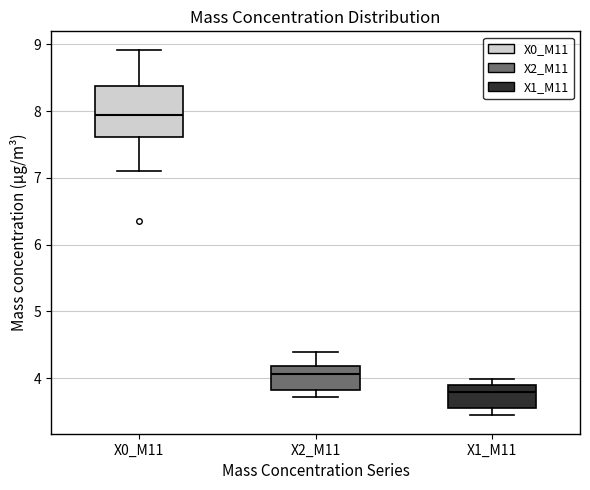

Which box's median line is the lowest?

X1_M11